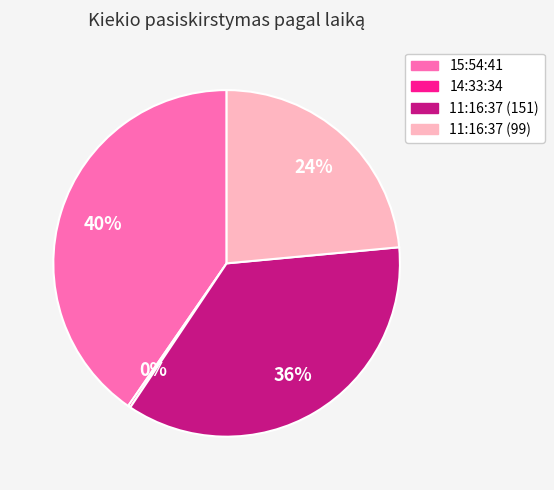

Does 11:16:37 (99) represent more than half of the total?

No